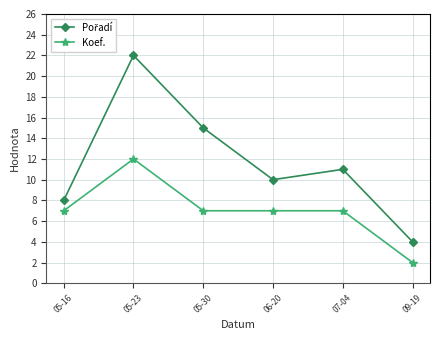

What is the difference between the highest and lowest values at 06-20?

3